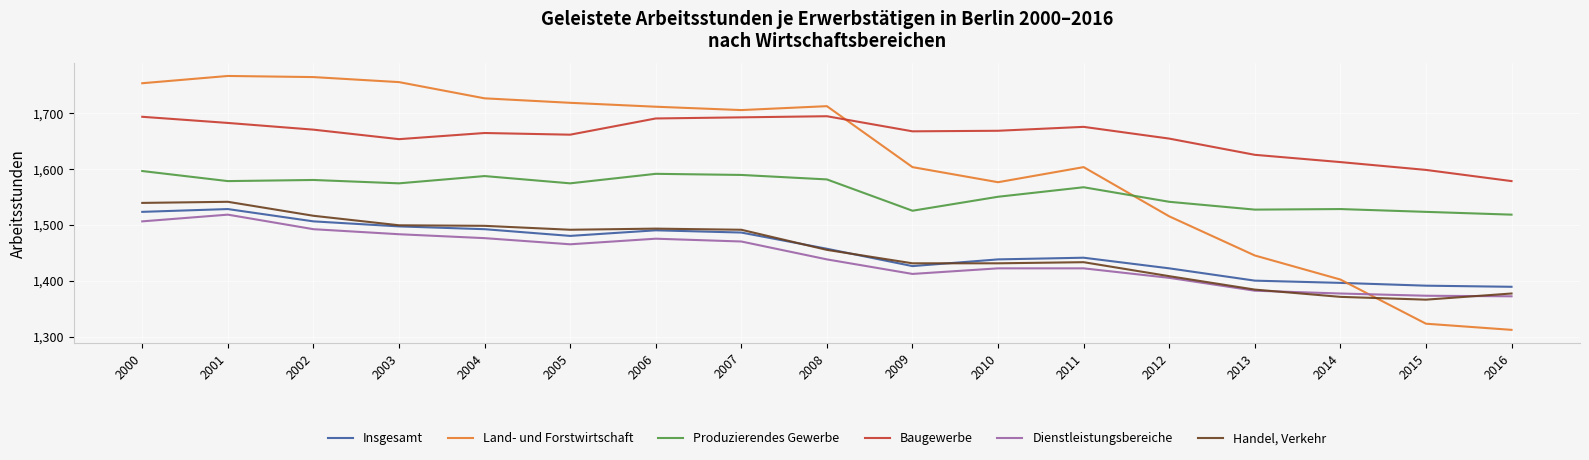

Rank the series at 2003 from lowest to highest value.

Dienstleistungsbereiche, Insgesamt, Handel, Verkehr, Produzierendes Gewerbe, Baugewerbe, Land- und Forstwirtschaft